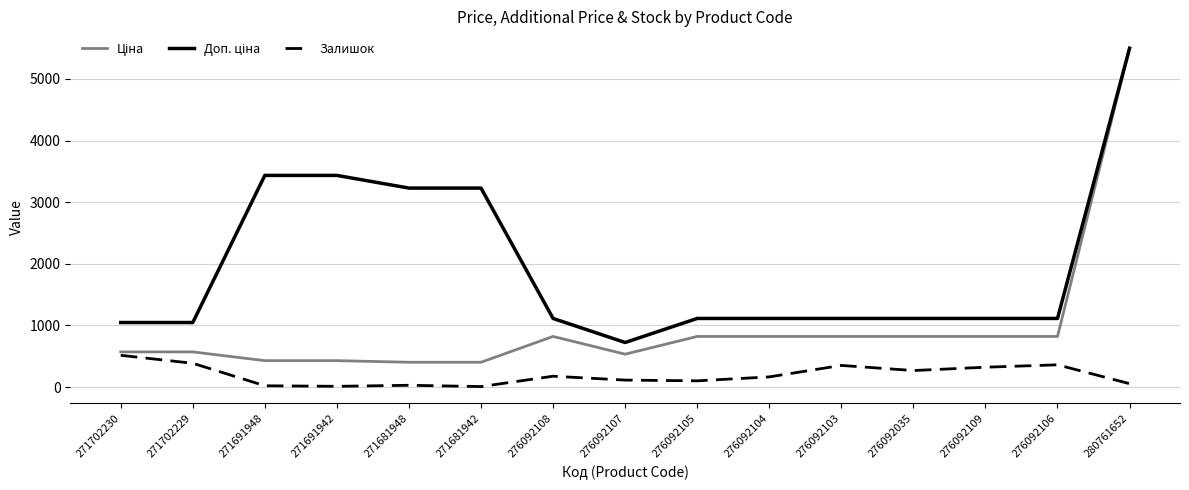

At which category is the sum across all series the highest?

280761652